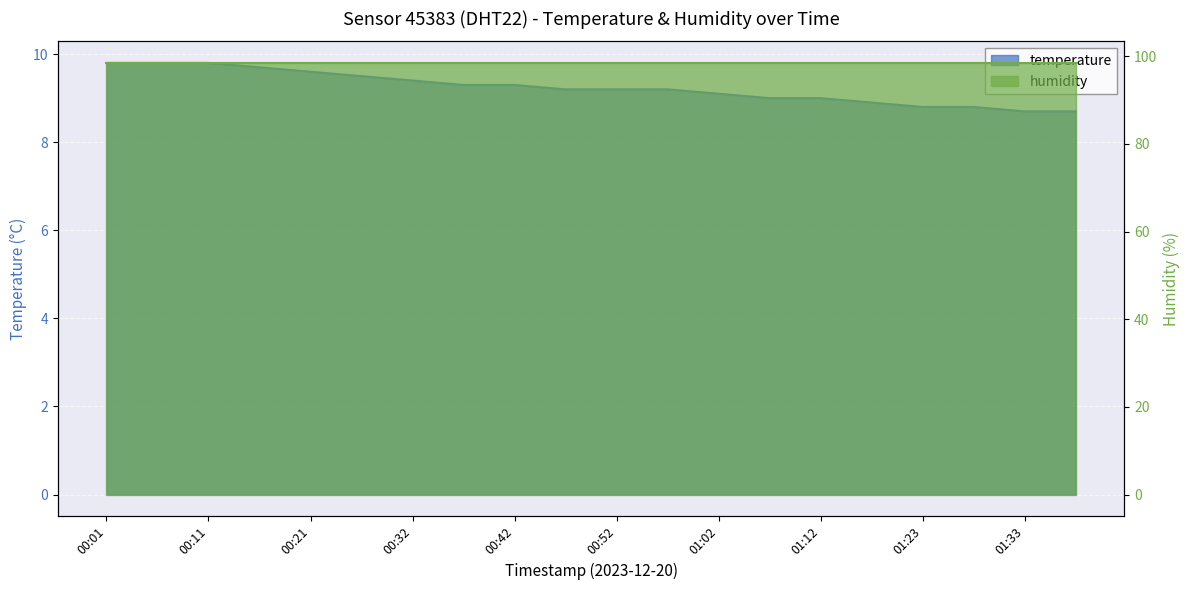

List the labels in order of value, smallest first.

01:33, 01:38, 01:23, 01:28, 01:18, 01:07, 01:12, 01:02, 00:47, 00:52, 00:57, 00:37, 00:42, 00:32, 00:27, 00:21, 00:16, 00:01, 00:06, 00:11